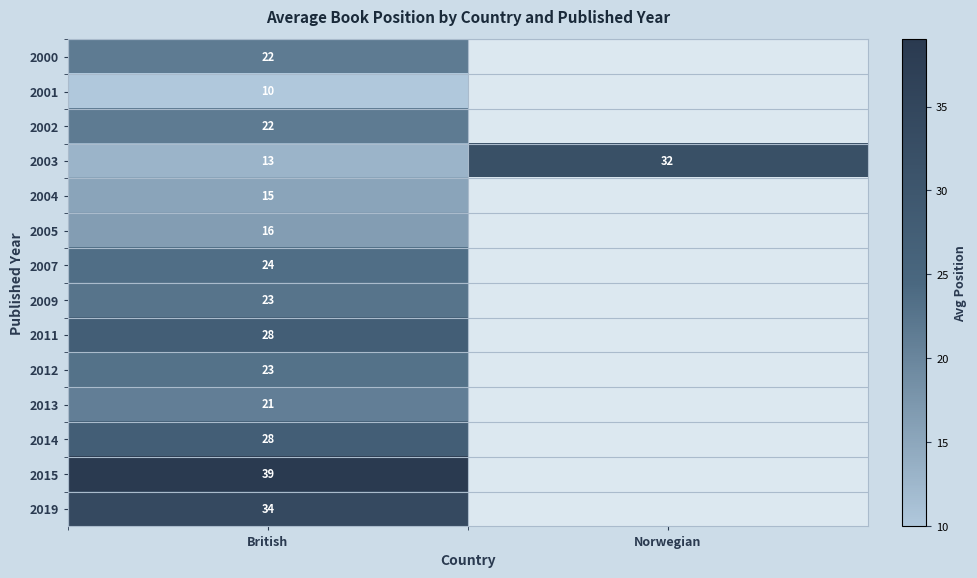

The 2003 series shows 21.8 at British. True or false?

False